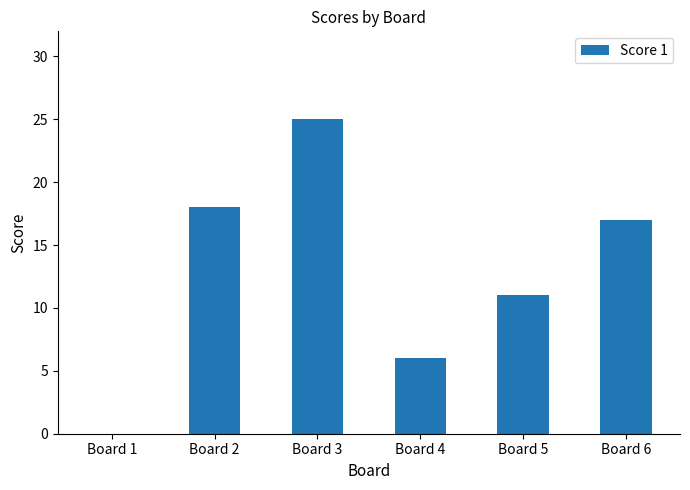

At which label is the value closest to 12?

Board 5